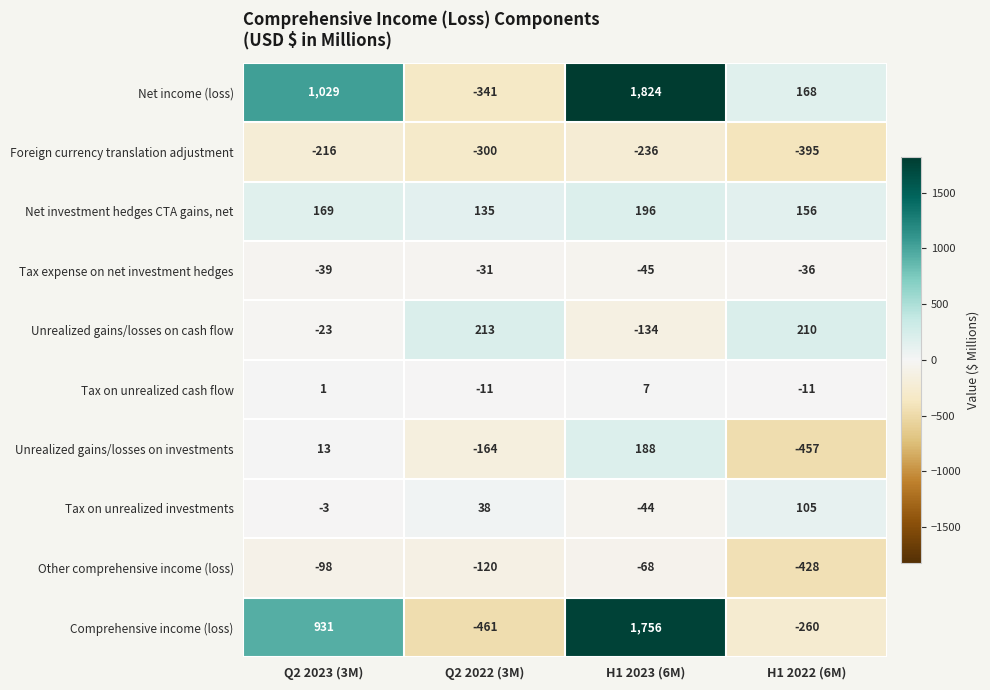

At how many categories does at least one series exceed 142?

4